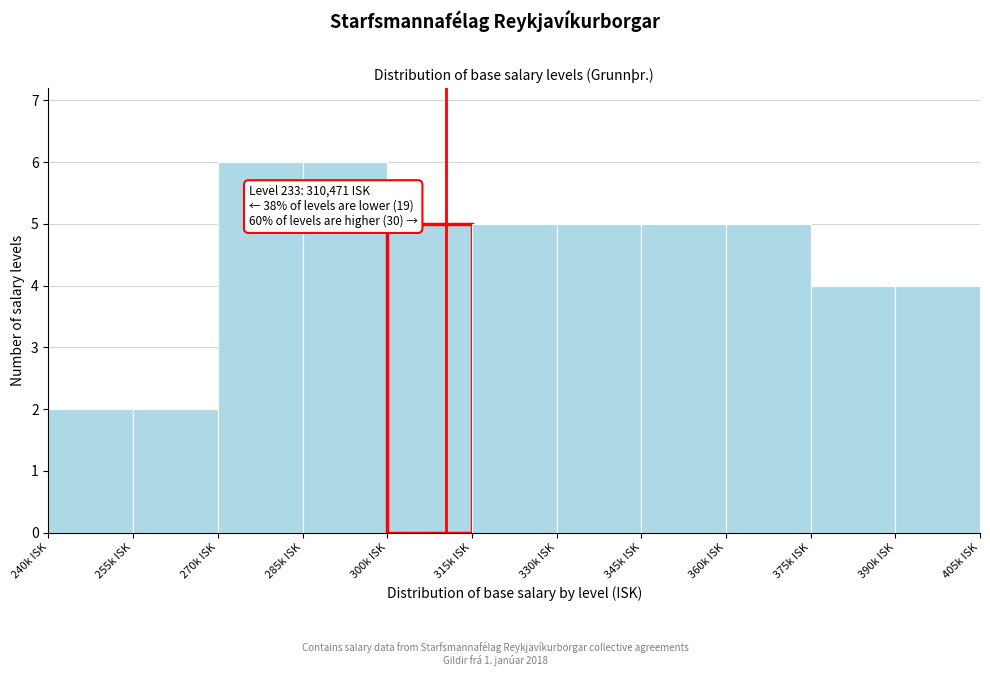

Reading left to right, list all the values displayed in this chart.

240k ISK=2	255k ISK=2	270k ISK=6	285k ISK=6	300k ISK=5	315k ISK=5	330k ISK=5	345k ISK=5	360k ISK=5	375k ISK=4	390k ISK=4